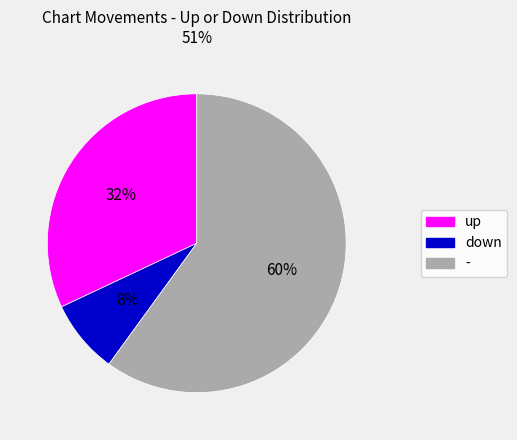

Is there any slice that represents more than half of the pie?

Yes